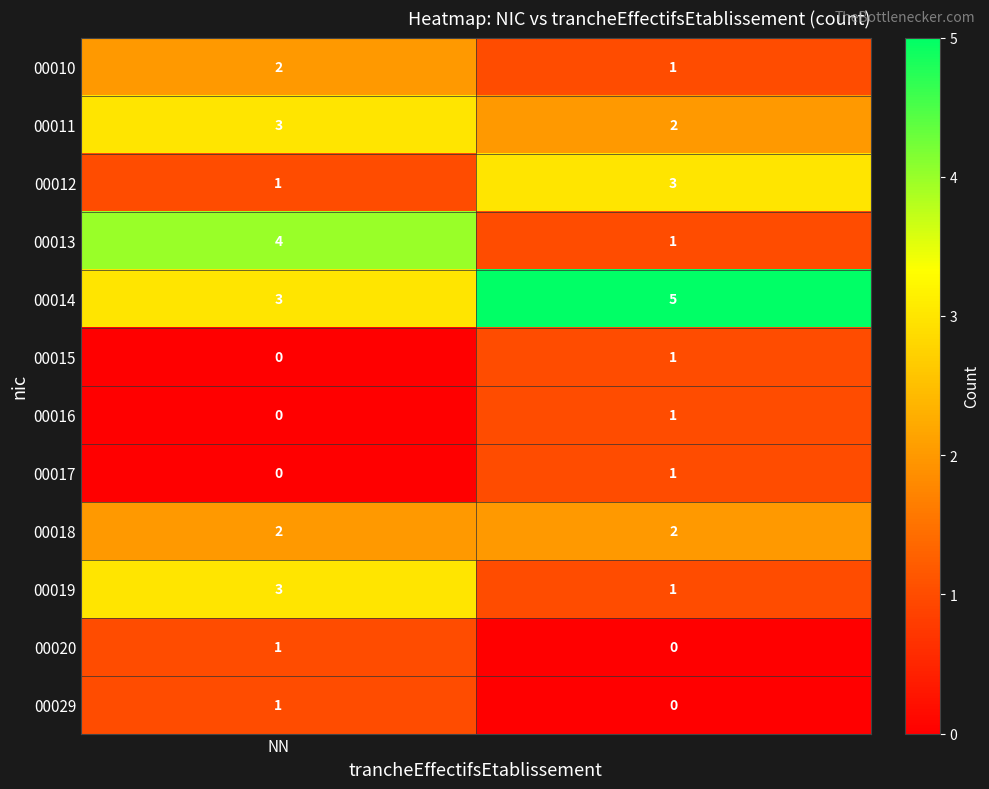

Which series has the largest range (max minus min)?

00013